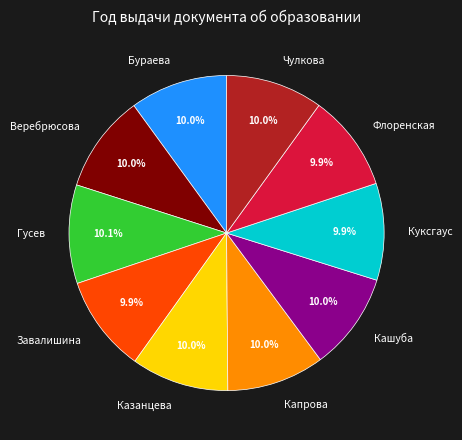

To the nearest percent, what is the average slice percentage?

10%